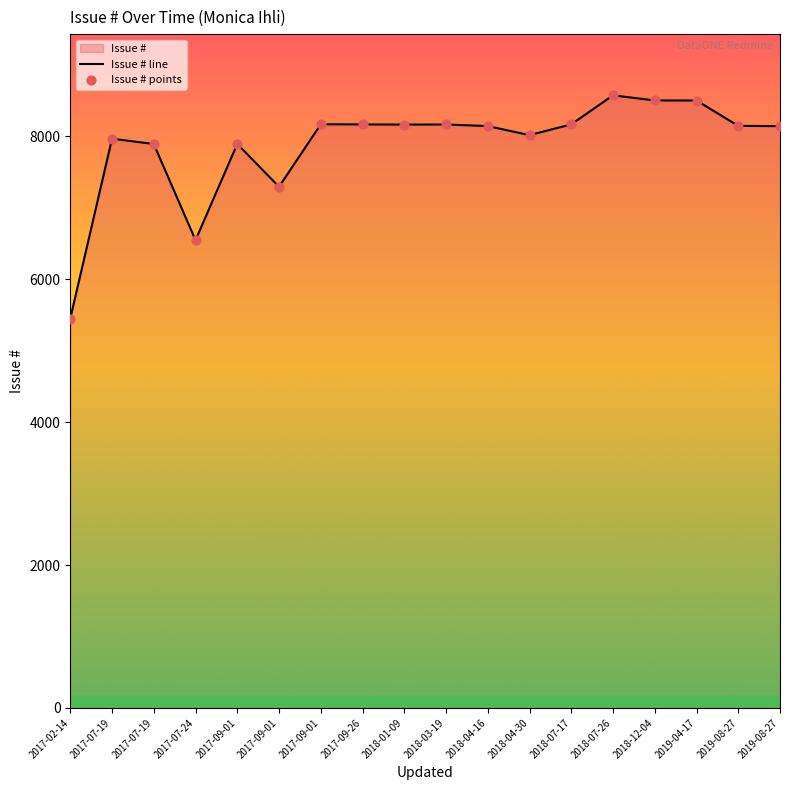

What is the change in value from 2018-03-19 to 2018-04-30?

-149